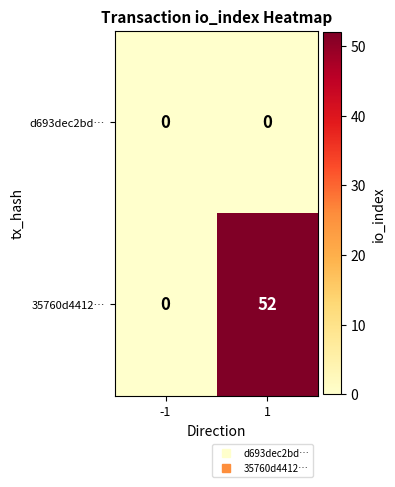

What is the spread (max minus min) of values at 1?

52